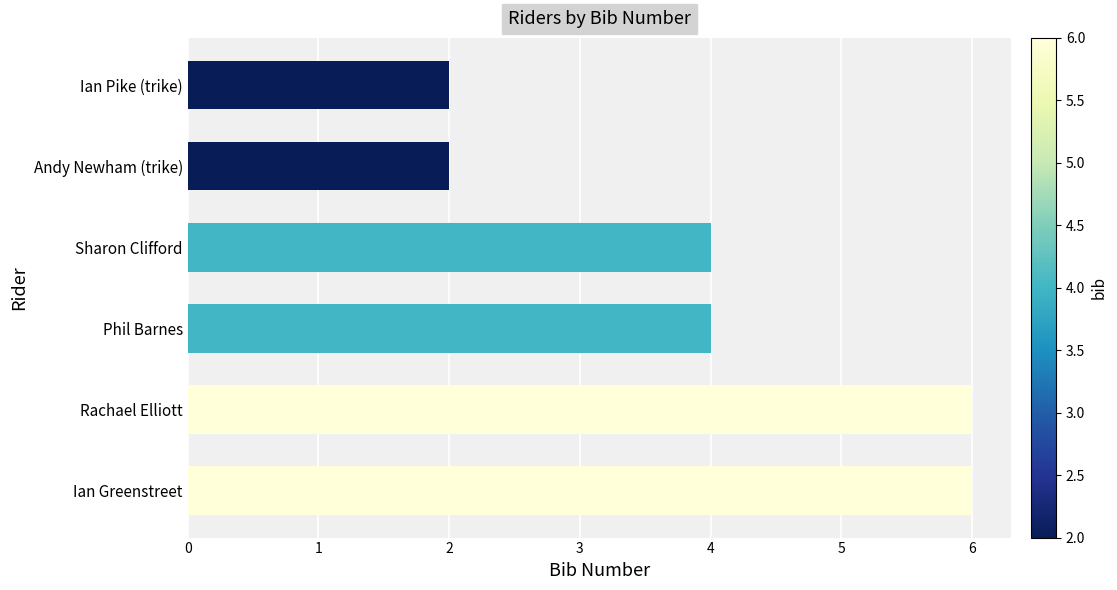

Which has a higher value, Ian Greenstreet or Ian Pike (trike)?

Ian Greenstreet